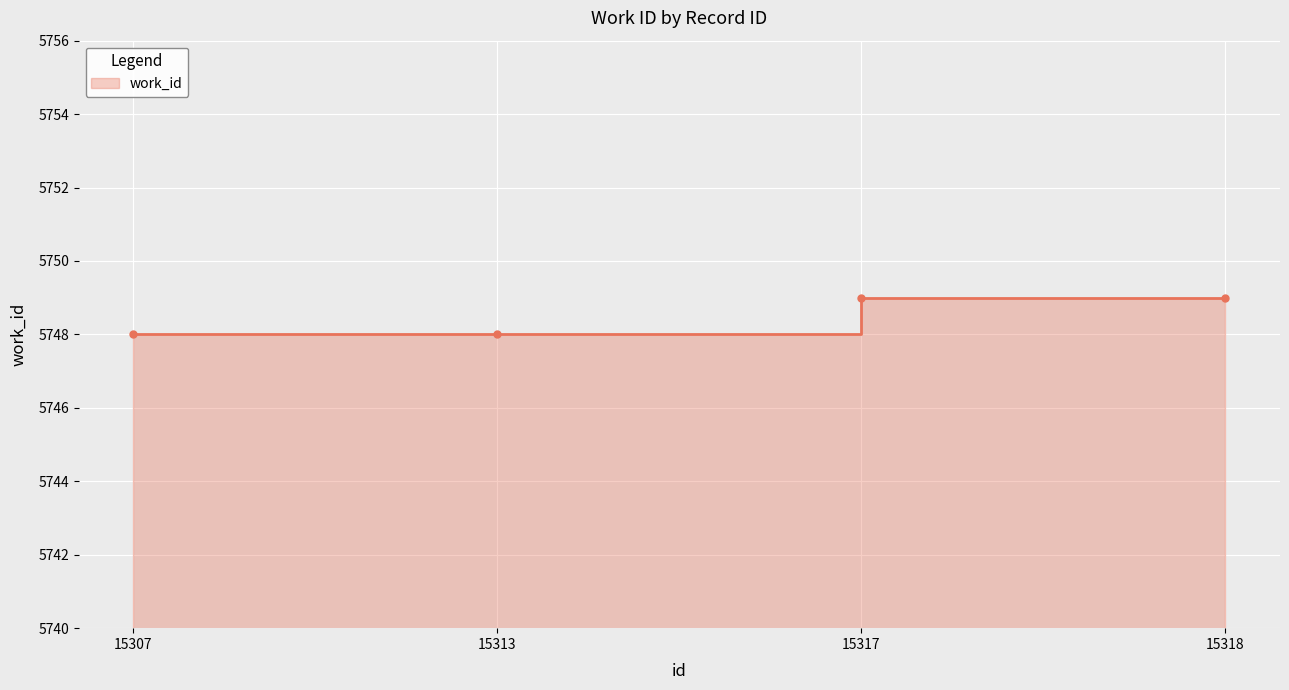

Between 15313 and 15318, which is larger?

15318